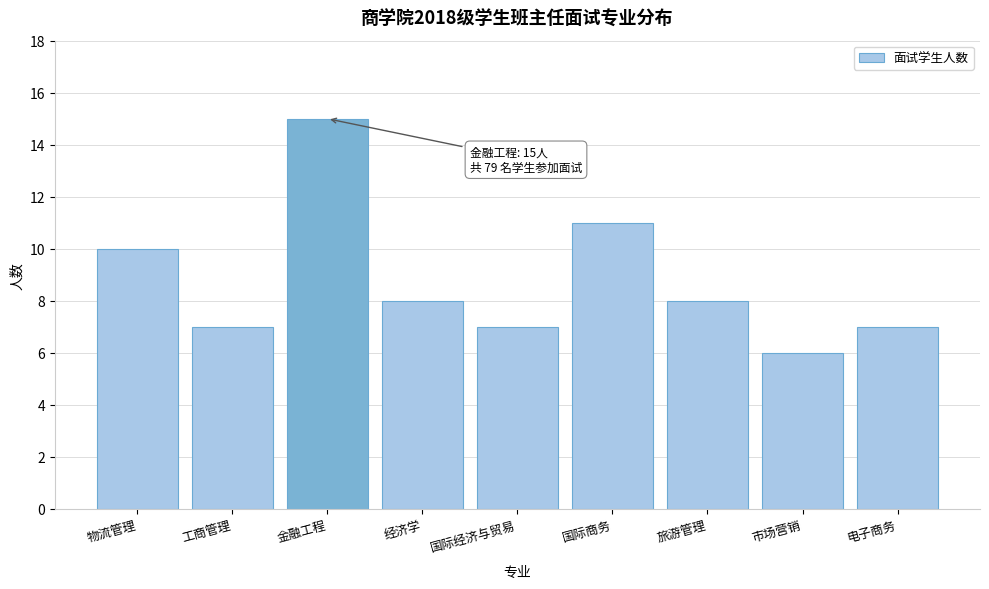

Reading left to right, transcribe all the data shown in this chart.

物流管理=10	工商管理=7	金融工程=15	经济学=8	国际经济与贸易=7	国际商务=11	旅游管理=8	市场营销=6	电子商务=7